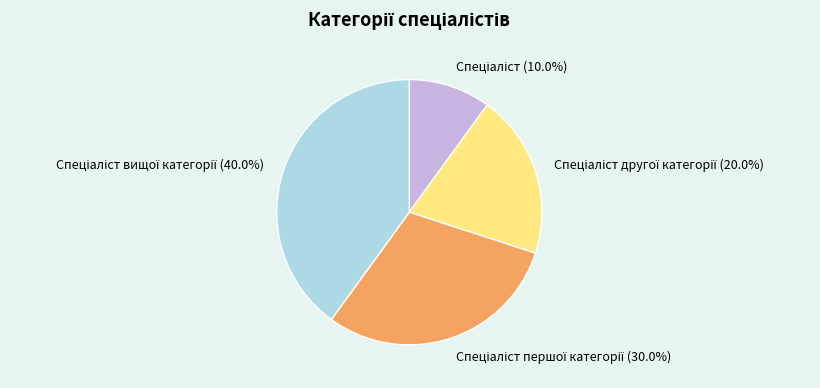

Count the number of slices in the pie.

4